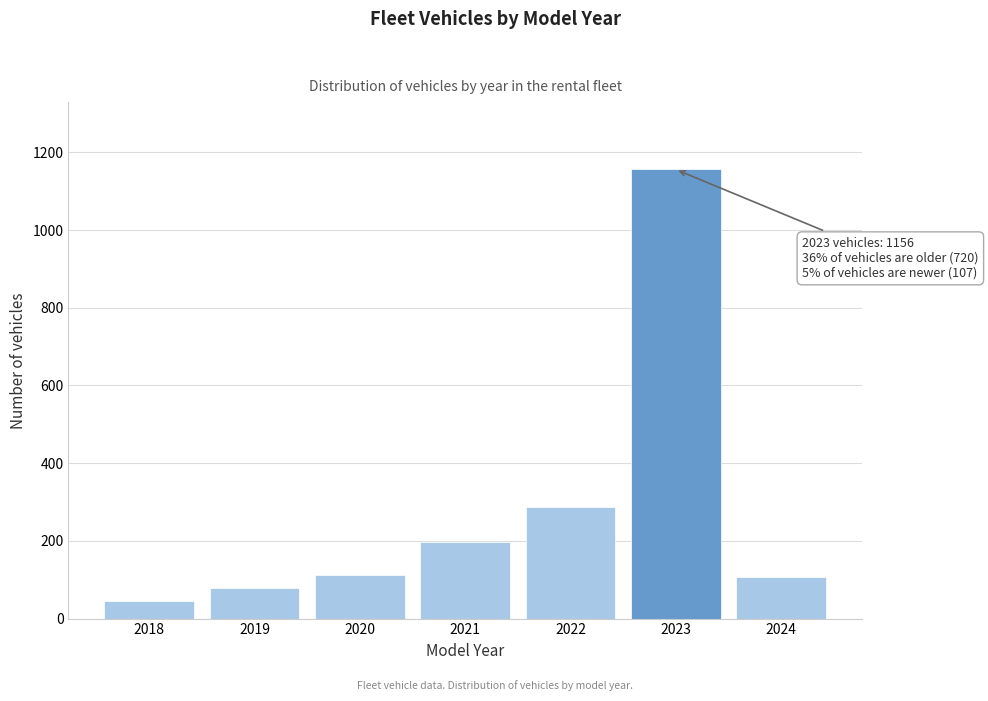

What is the greatest value displayed?

1156